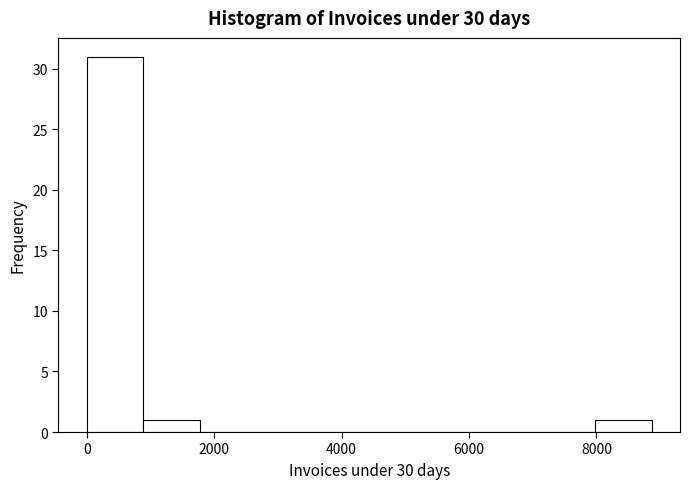

Over which range of the x-axis is the bar tallest?

0 to 800